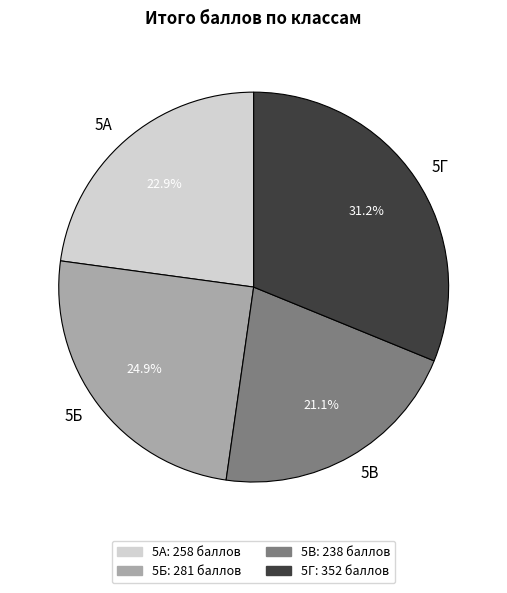

What is the ratio of the value at 5А to the value at 5Г?

0.7